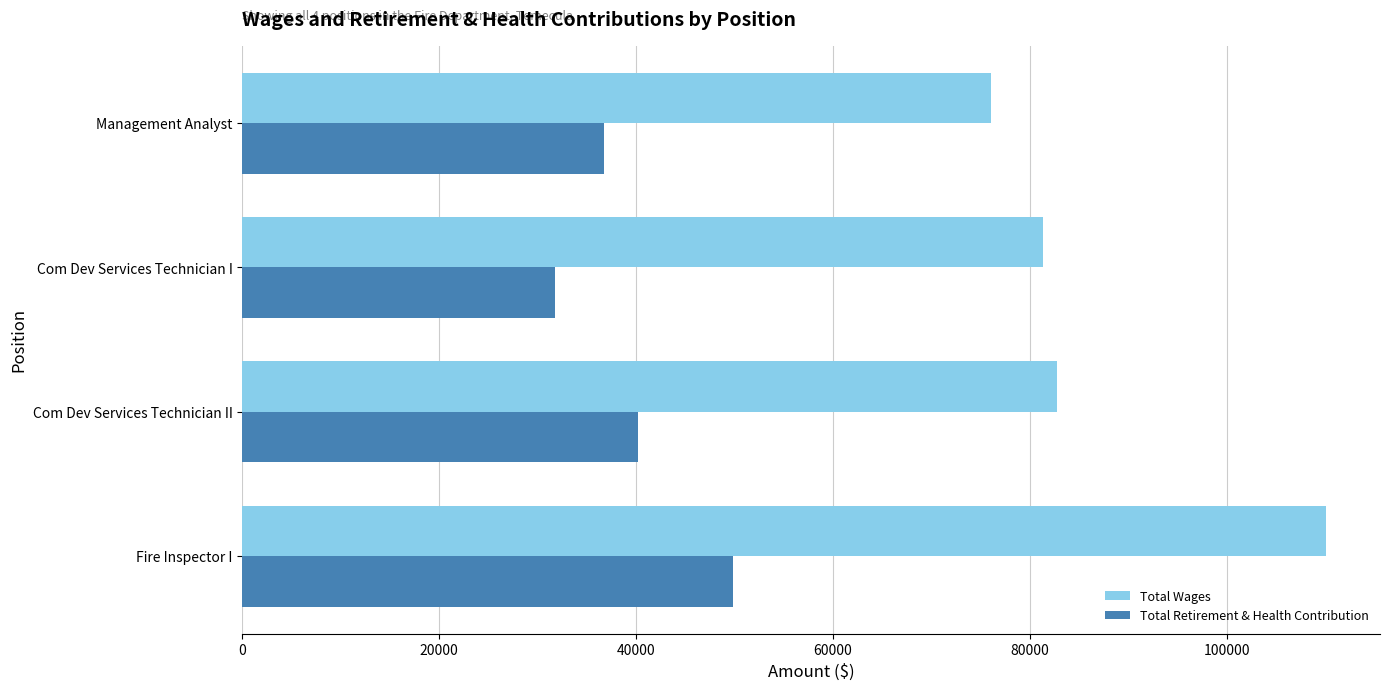

What is the spread (max minus min) of values at Com Dev Services Technician II?

42558